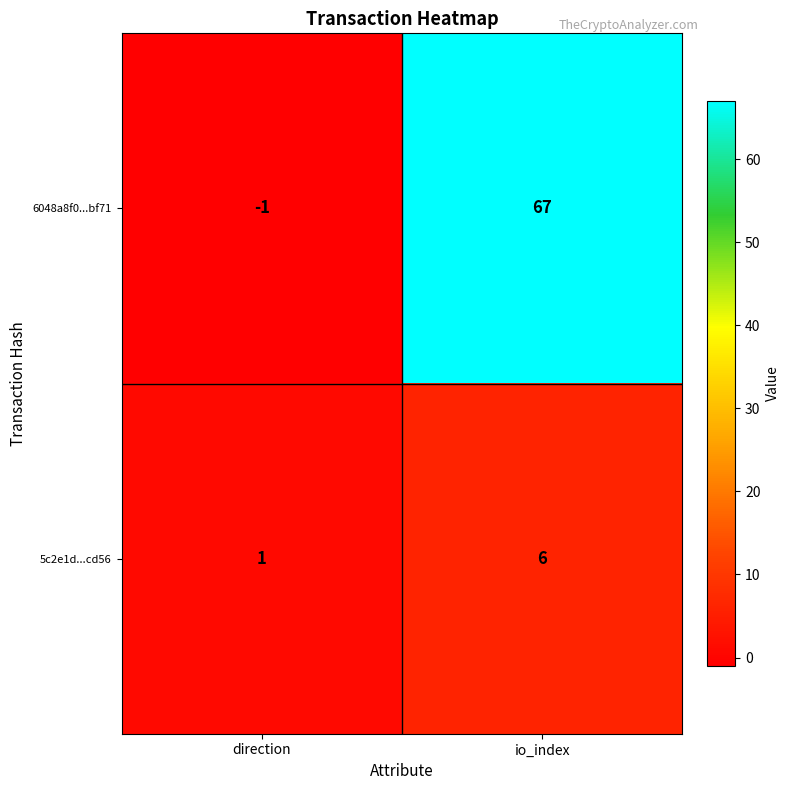

How many categories are shown in the chart?

2